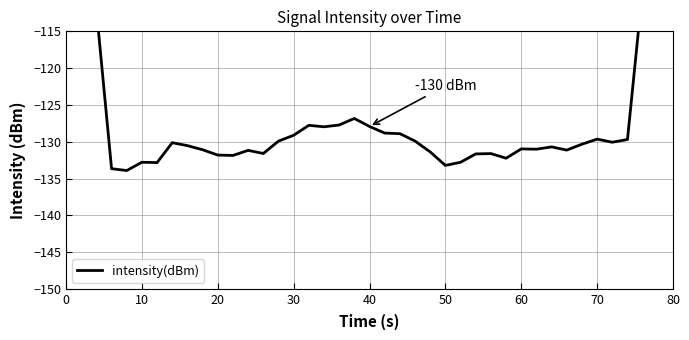

What is the smallest value displayed?

-133.9